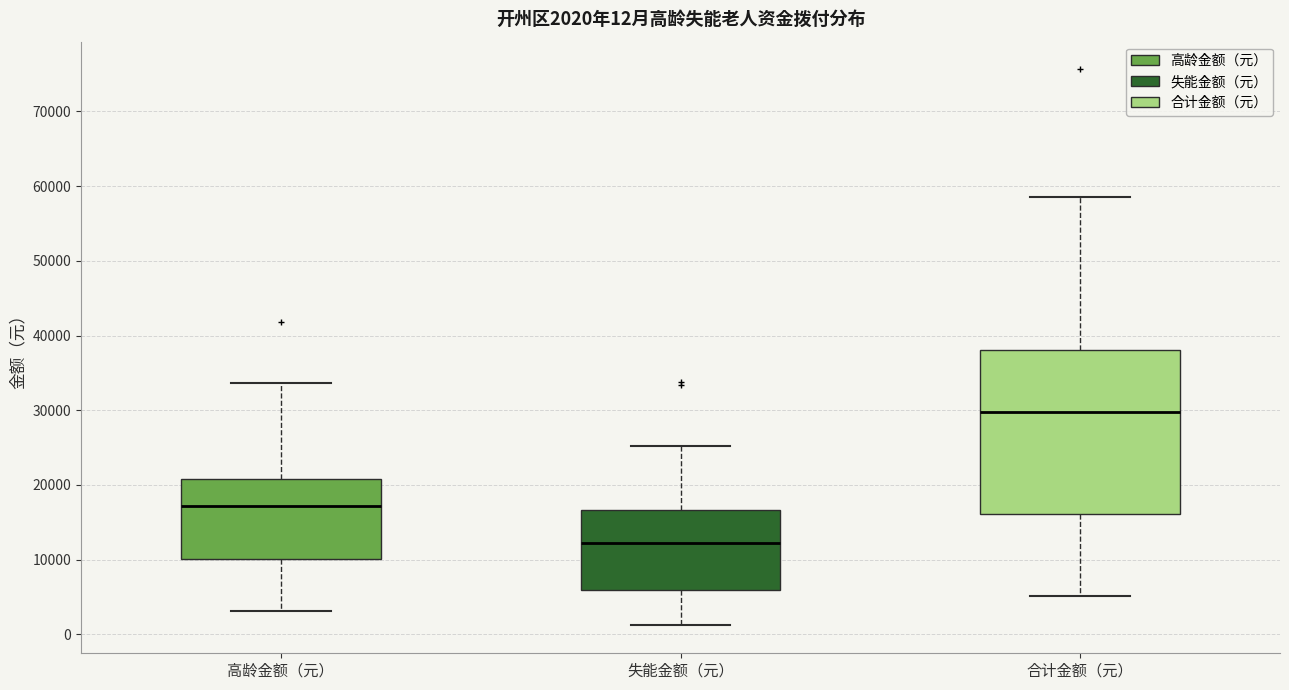

Which box's median line is the highest?

合计金额（元）